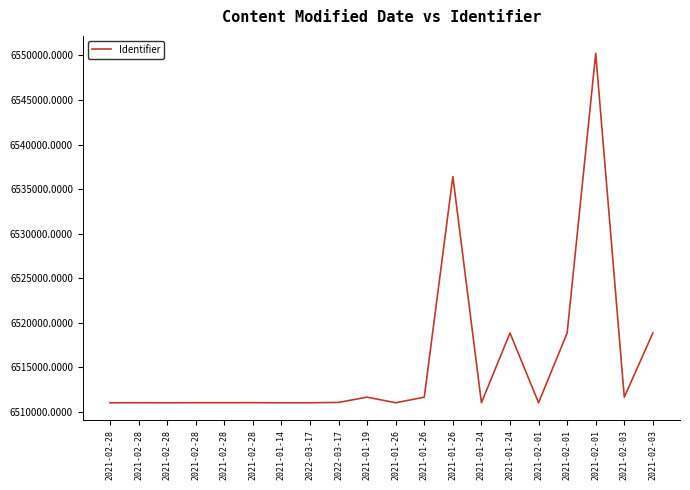

What is the difference between the second highest and second lowest values?

25418